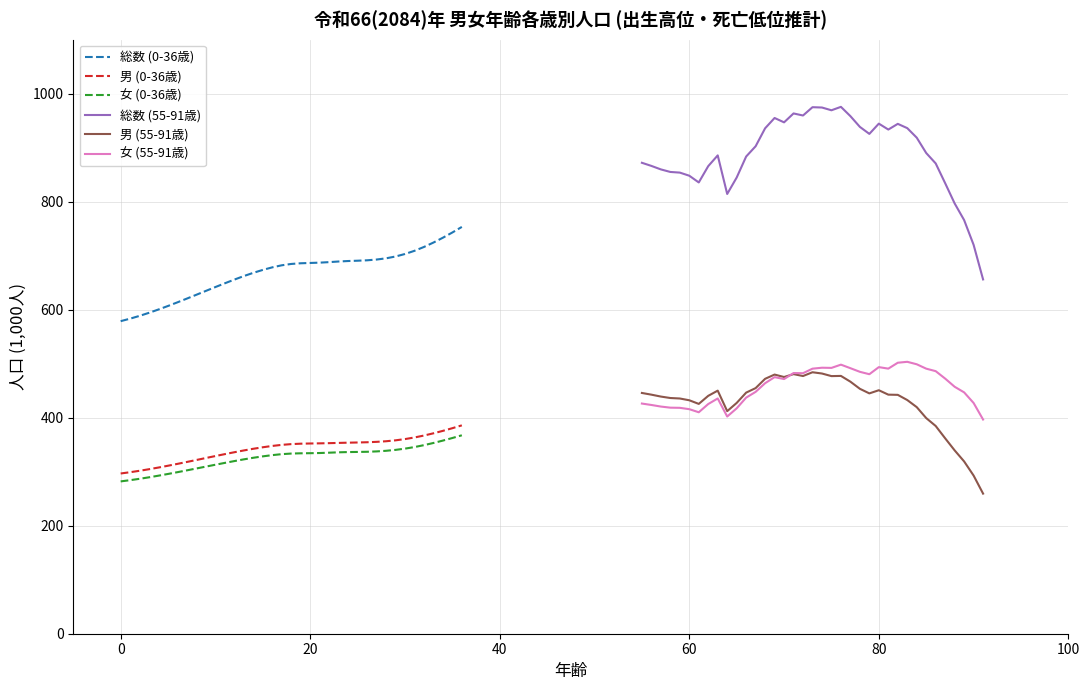

What is the minimum value for 女 (0-36歳)?

282.1